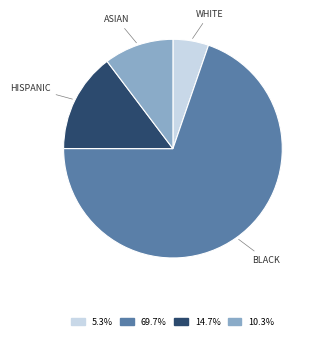

Which category has the biggest portion of the pie?

BLACK